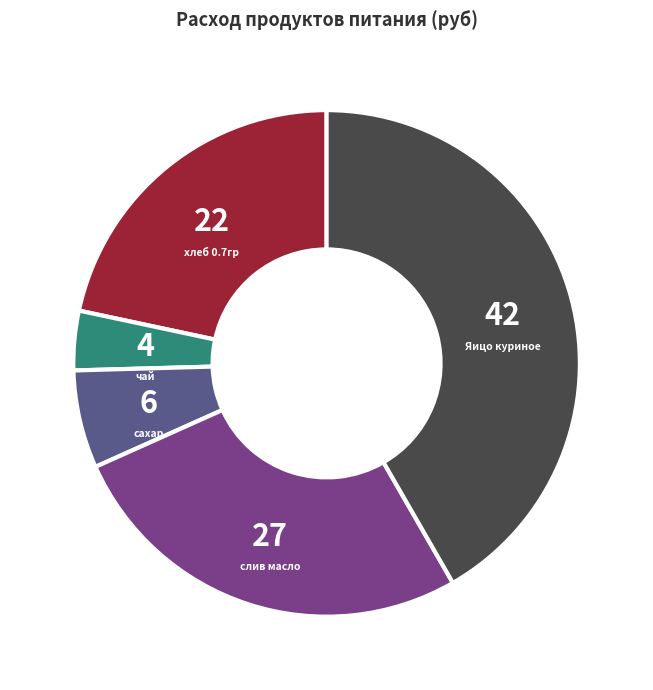

Between сахар and Яицо куриное, which is larger?

Яицо куриное